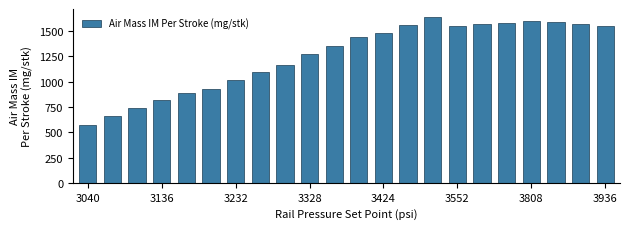

What is the smallest value displayed?

568